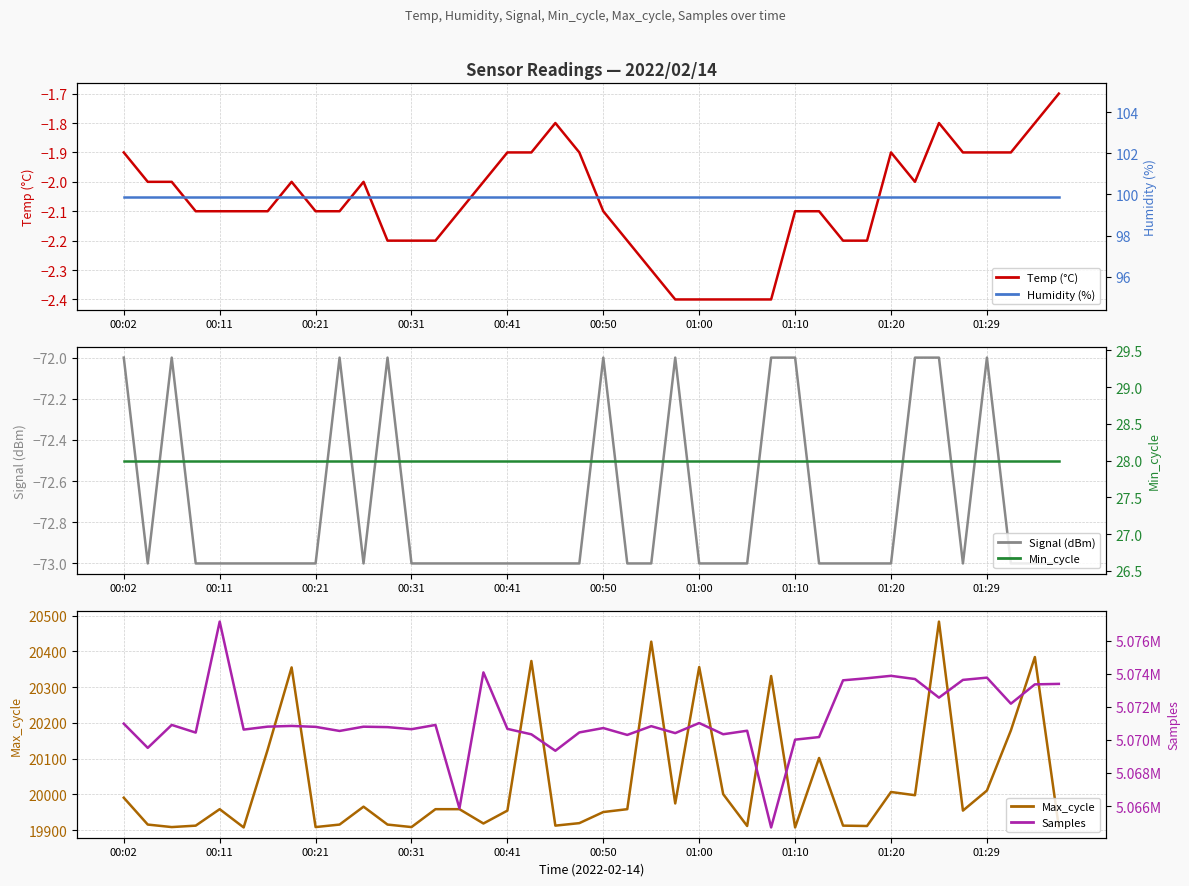

At how many categories does at least one series exceed 1869689?

40